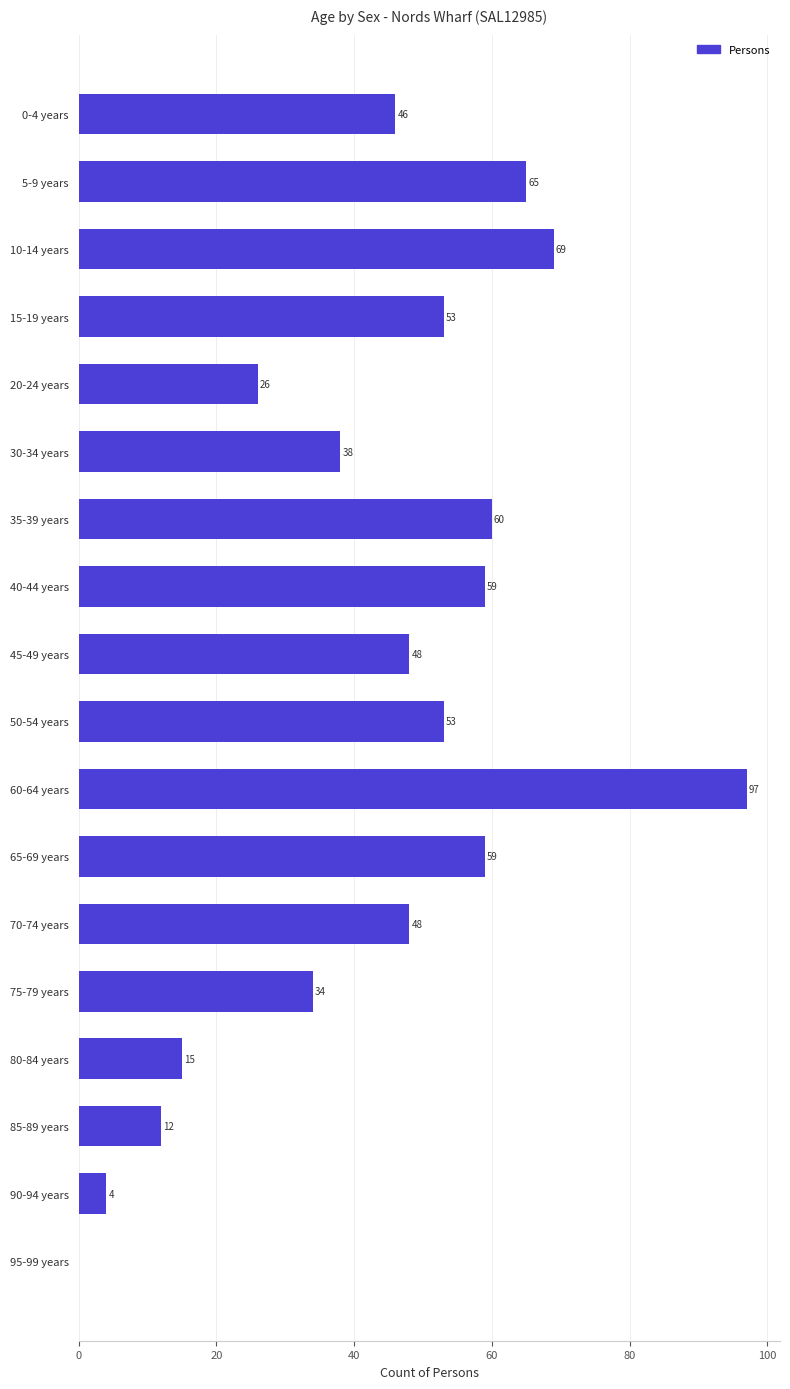

Approximately how many times larger is the value at 60-64 years compared to 75-79 years?

2.9